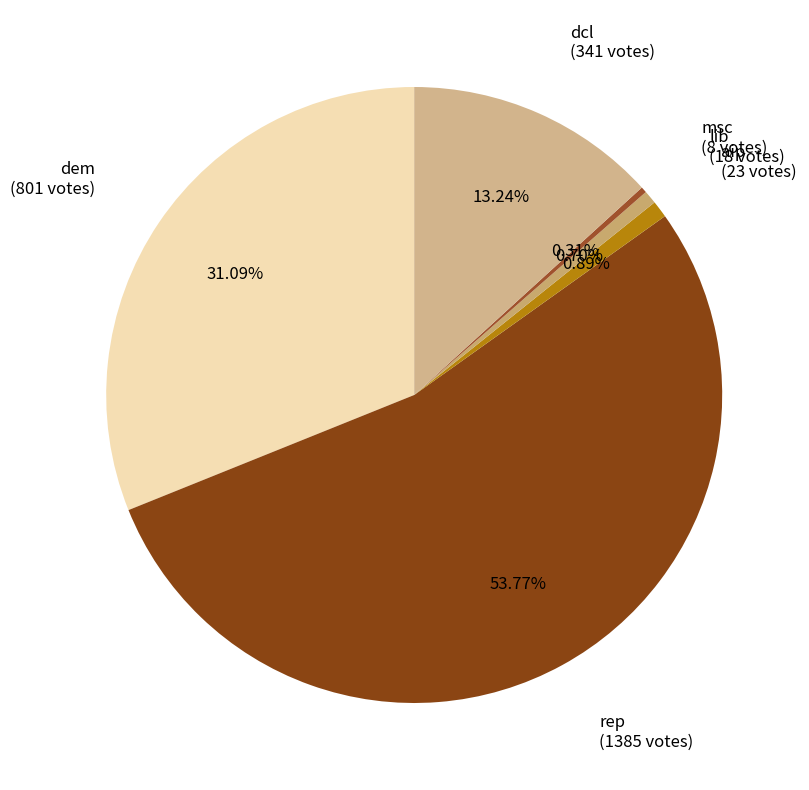

Rank the categories by value from highest to lowest.

rep, dem, dcl, lib, msc, aip, grn